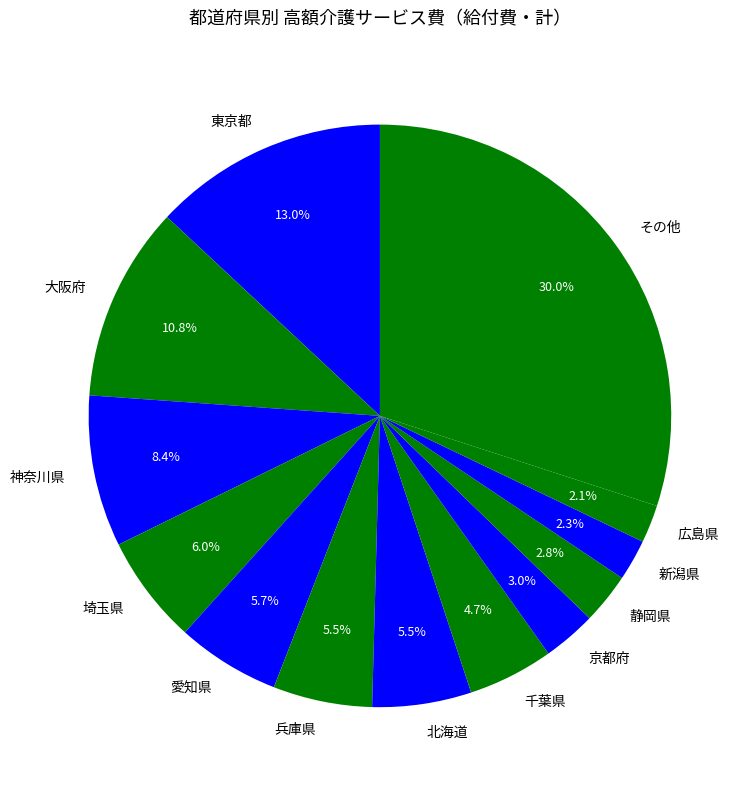

Between 新潟県 and 静岡県, which is larger?

静岡県